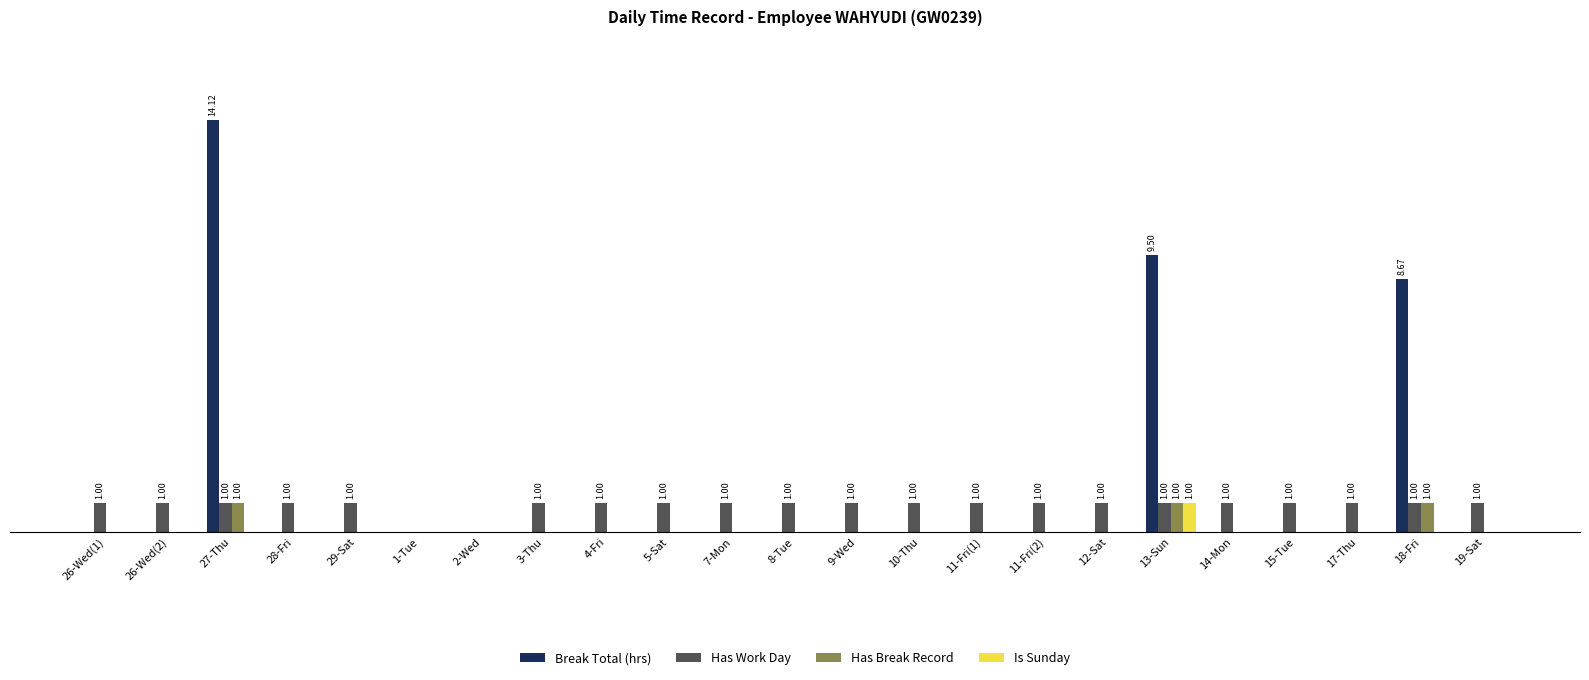

What is the label of the 15th bar from the right?

4-Fri